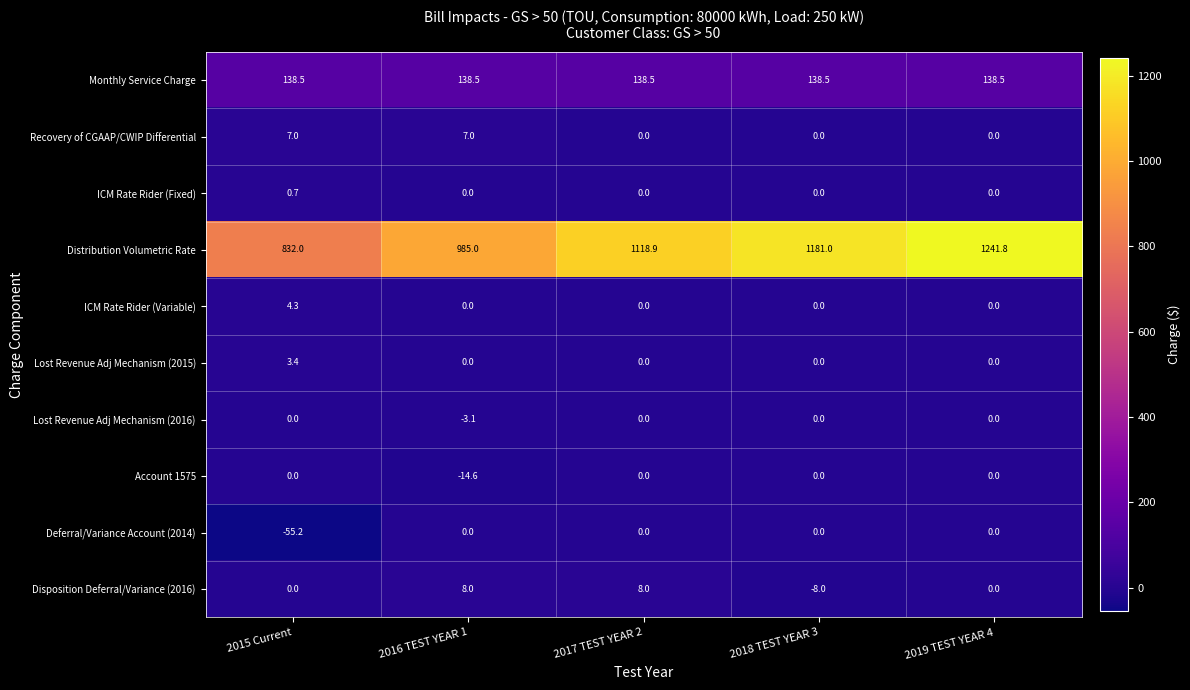

What is the spread (max minus min) of values at 2015 Current?

887.2